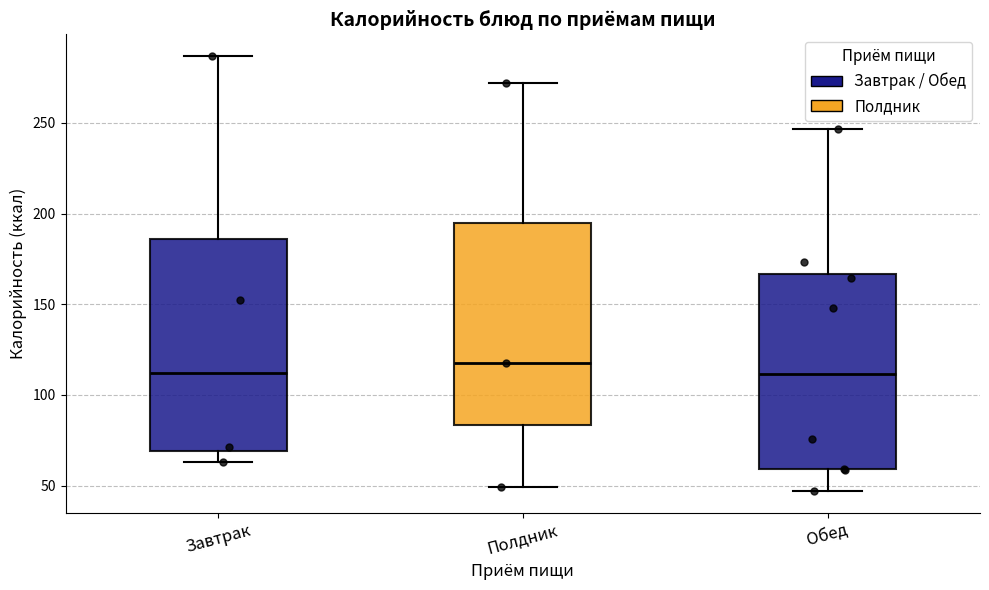

Reading left to right, read every box against the y-axis: the position of its median line, the range the box covers, and the ends of its whiskers. The values are not printed on the chart, so give them approximately, as read against the axis.

Завтрак: median 110, box 70 to 185, whiskers 65 to 285
Полдник: median 120, box 85 to 195, whiskers 50 to 270
Обед: median 110, box 60 to 165, whiskers 45 to 245